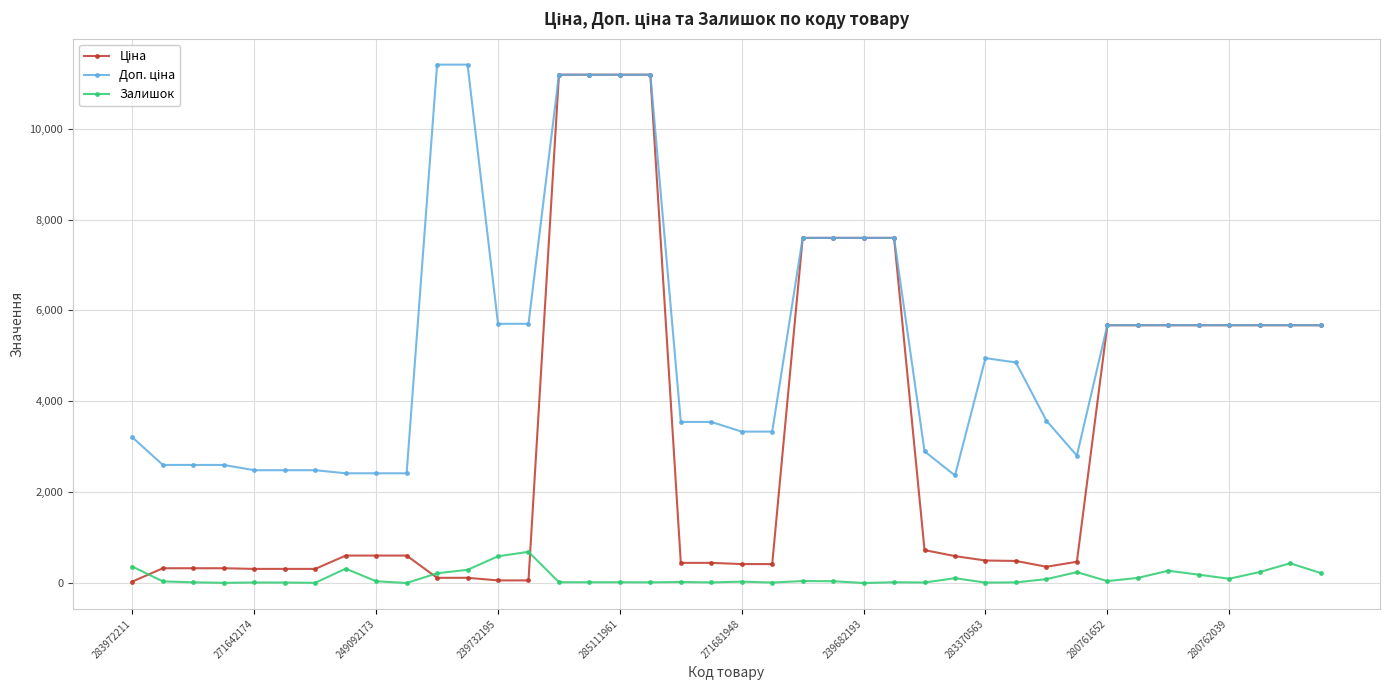

What is the maximum value shown in the chart?

11410.0